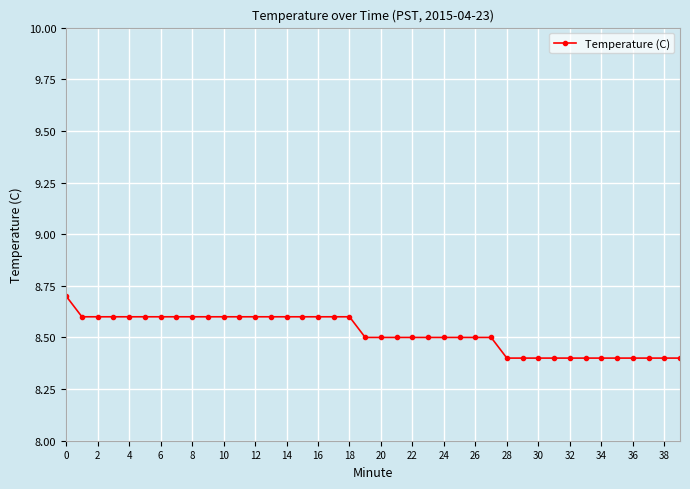

Does the chart have visible grid lines?

Yes